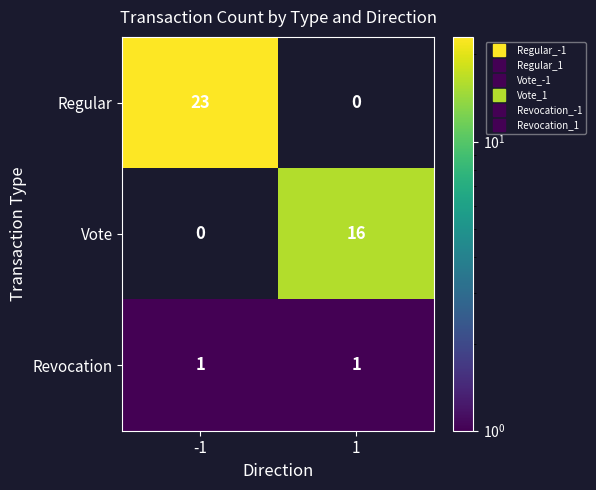

What is the average value of the Vote series?

8